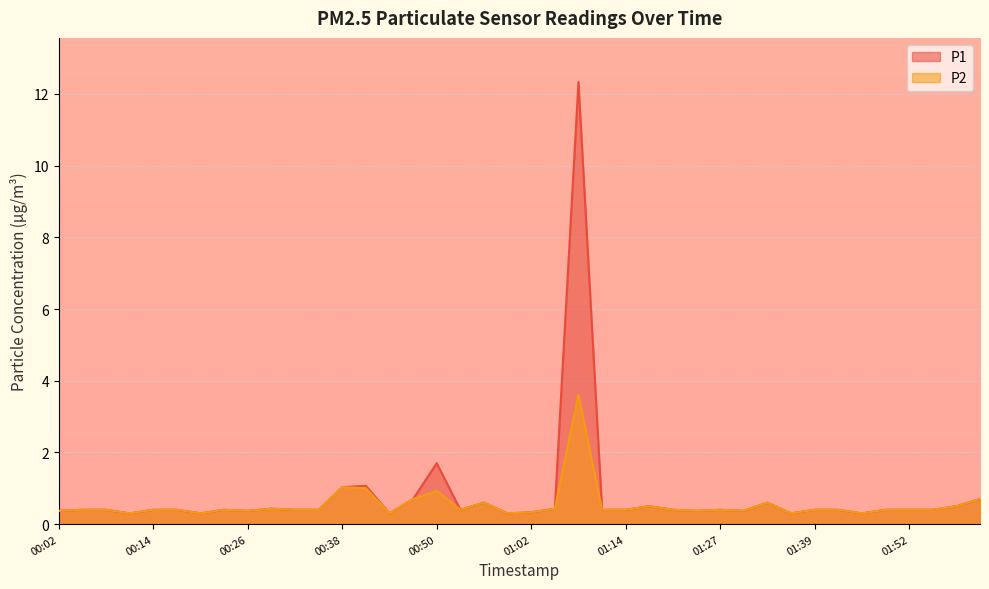

What is the minimum value for P1?

0.3